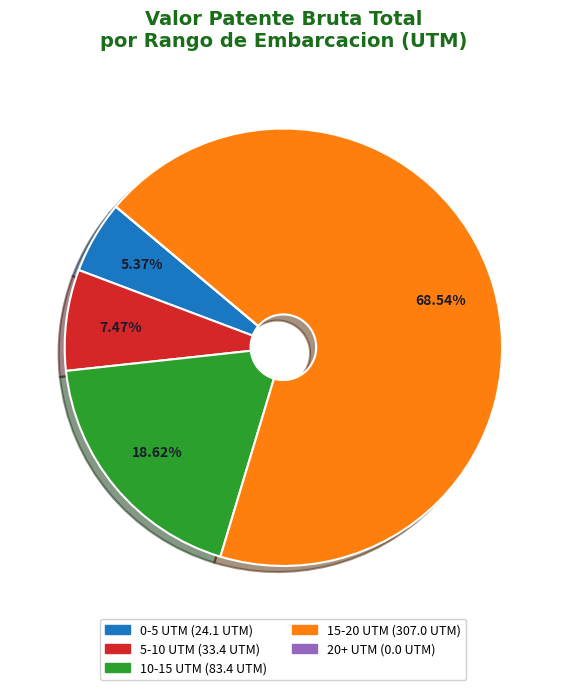

Does any single category account for the majority?

Yes